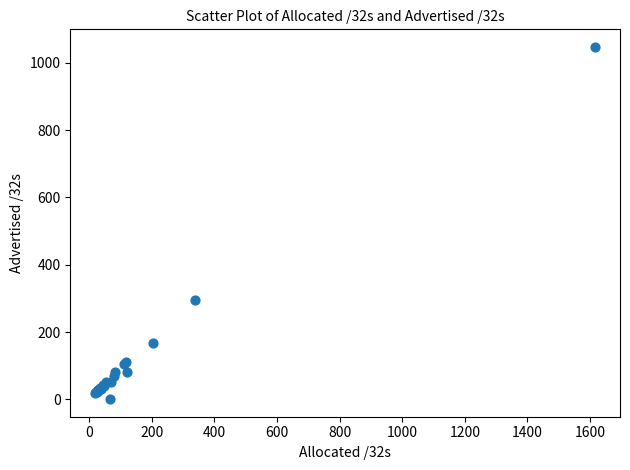

What Y value in the scatter plot is closest to 523?

296.2